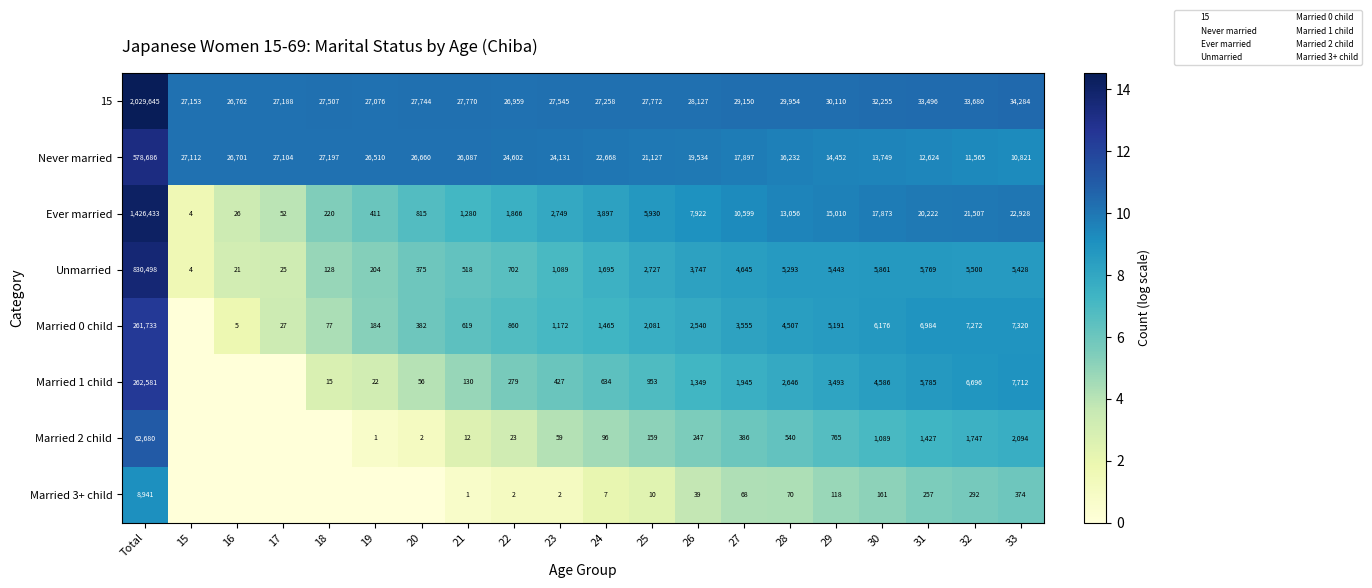

Which category has the highest value in the Married 1 child series?

Total